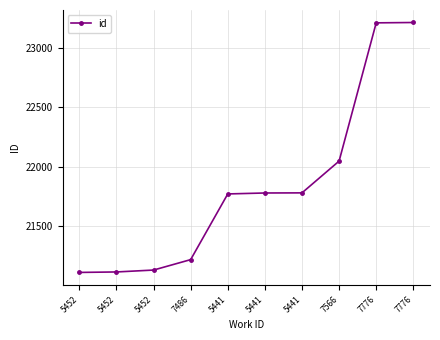

How many lines are shown in the chart?

1